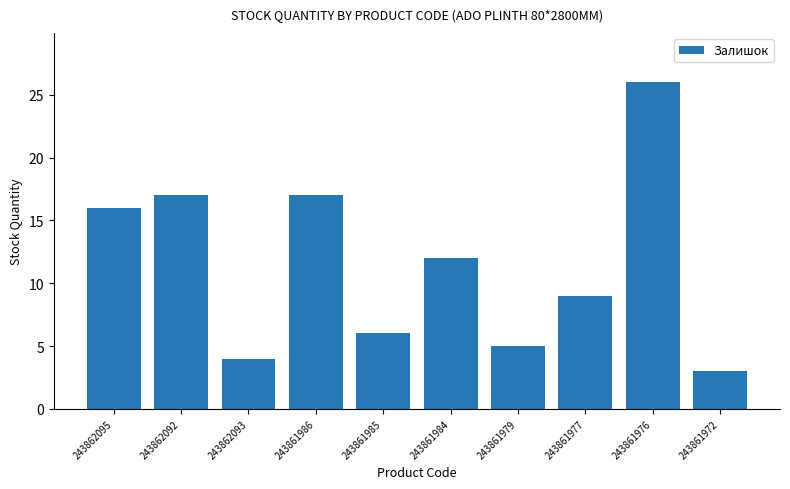

How many series are shown in this chart?

1